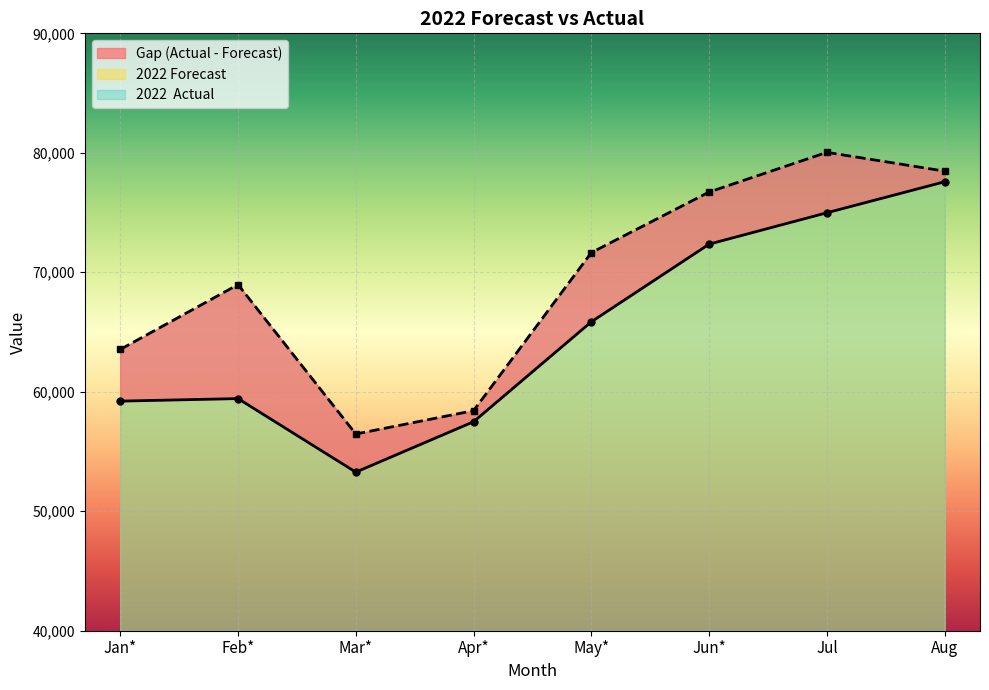

What is the spread (max minus min) of values at Jun*?

4362